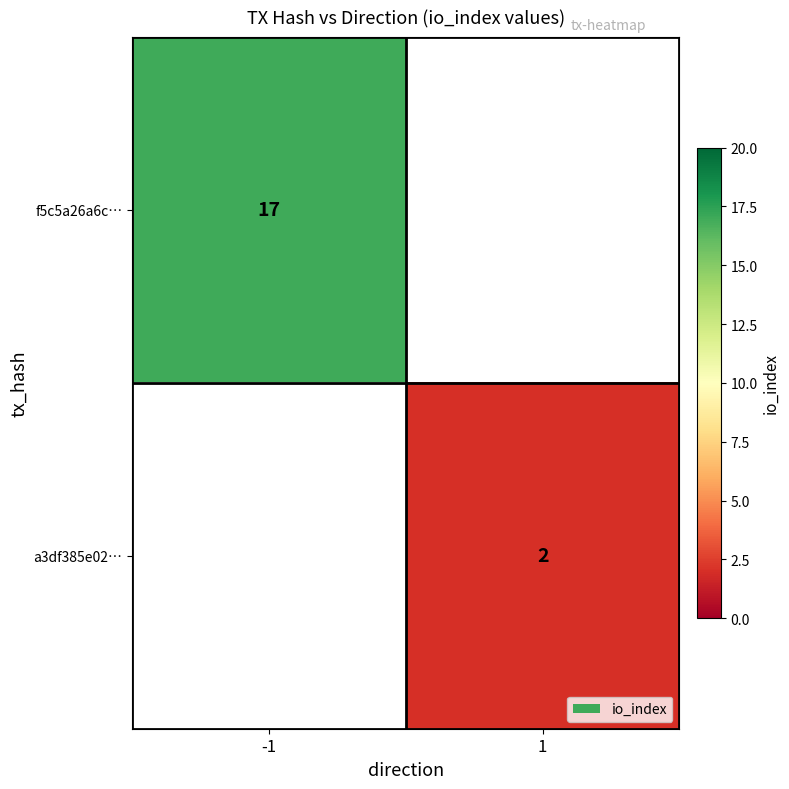

True or false: f5c5a26a6c… has a value of 17 at -1.

True